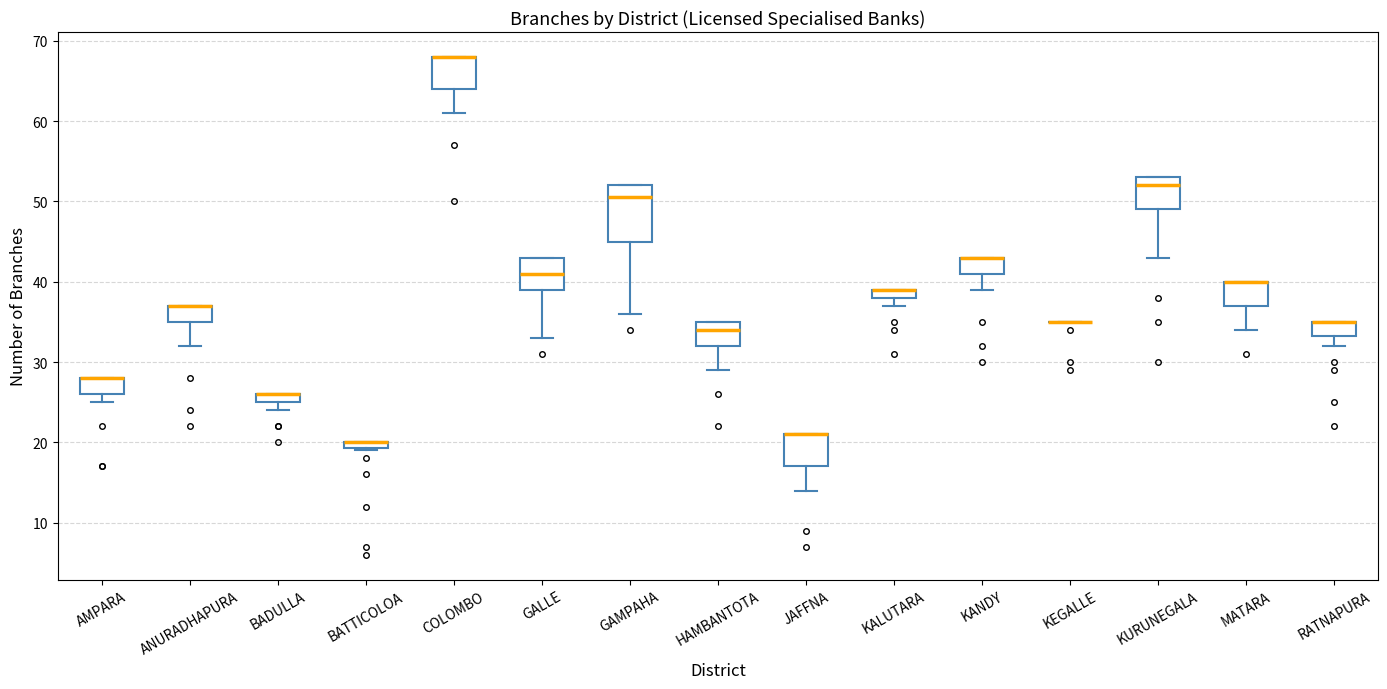

Where is the upper edge of the box for RATNAPURA on the y-axis? The values are not printed on the chart, so give them approximately, as read against the axis.

35